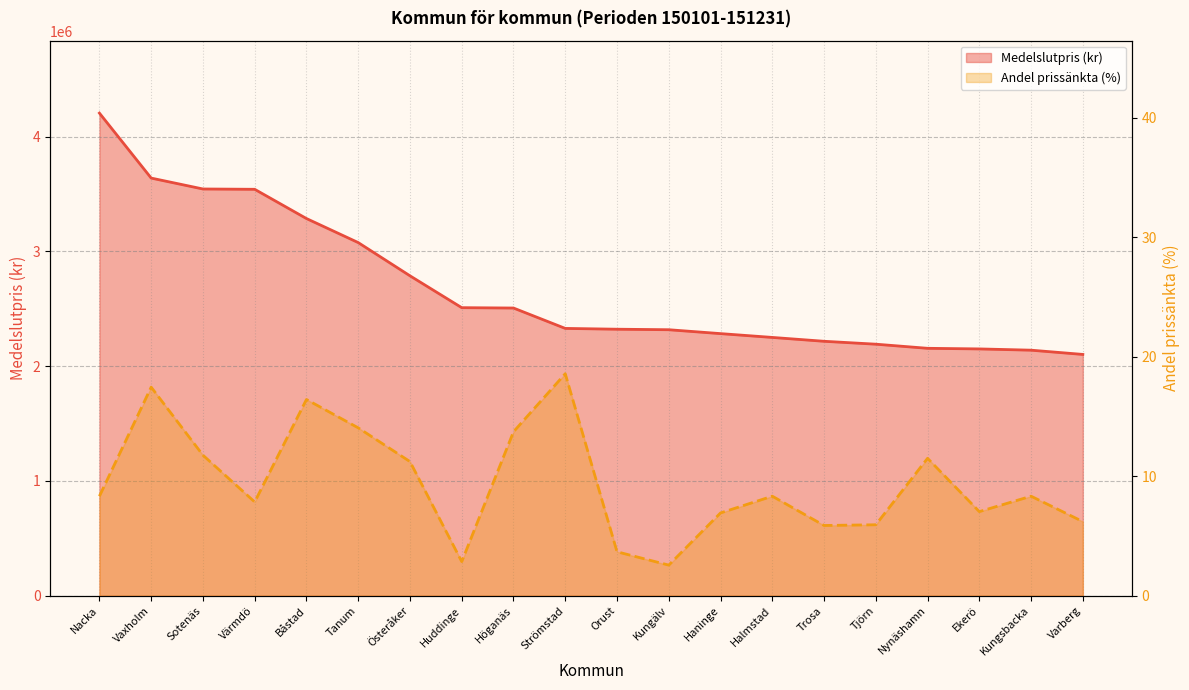

Reading left to right, list all the values displayed in this chart.

Medelslutpris (kr): 4205366.0	3639167.0	3544160.0	3541430.0	3286667.0	3077191.0	2787684.0	2510051.0	2506944.0	2329360.0	2322363.0	2317857.0	2283976.0	2250750.0	2217174.0	2191875.0	2155947.0	2150644.0	2139667.0	2102645.0
Andel prissänkta (%): 8.3	17.5	11.8	7.9	16.4	14.1	11.2	2.9	13.7	18.6	3.7	2.6	6.9	8.3	5.9	5.9	11.5	7.0	8.3	6.2